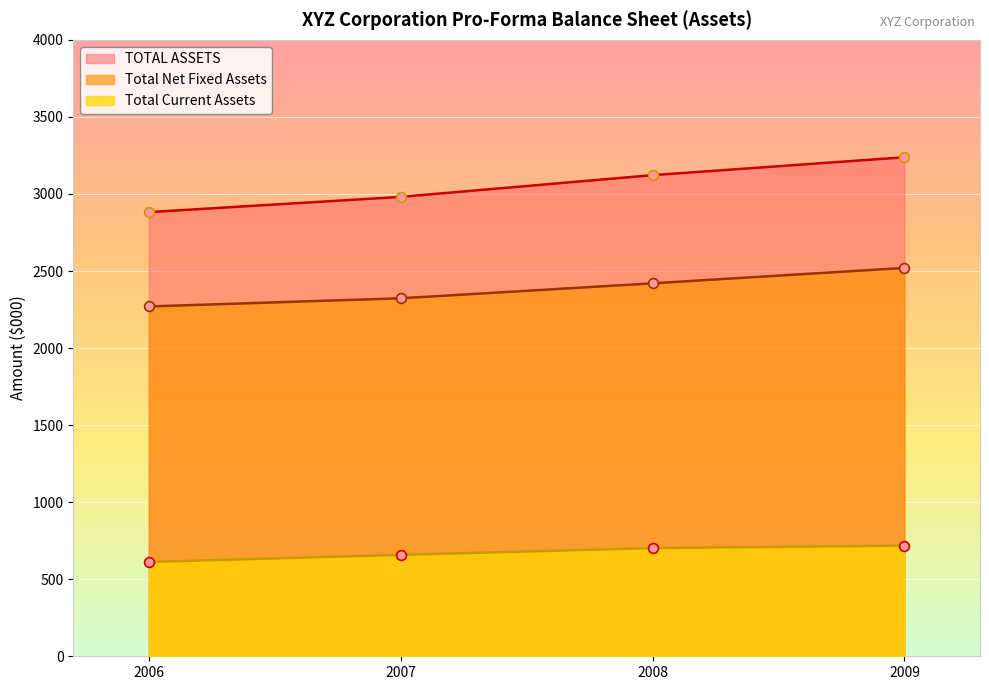

At how many categories does at least one series exceed 2747?

4